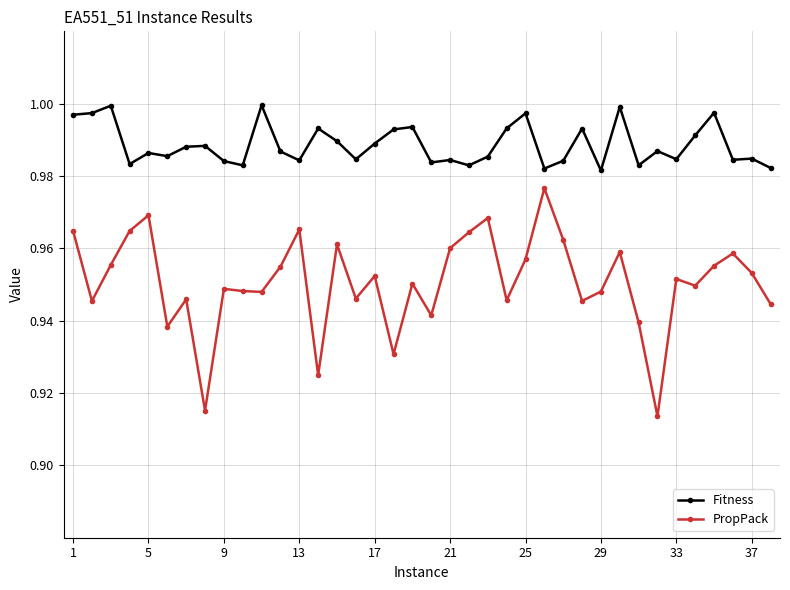

Which series has the widest spread of values?

PropPack